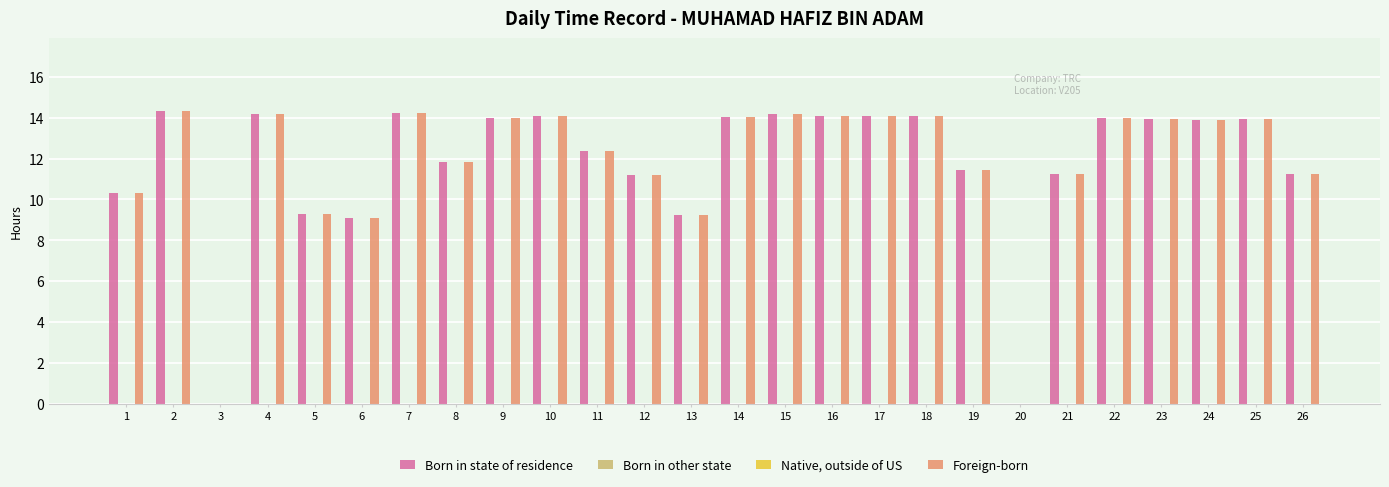

At which category is the sum across all series the highest?

2